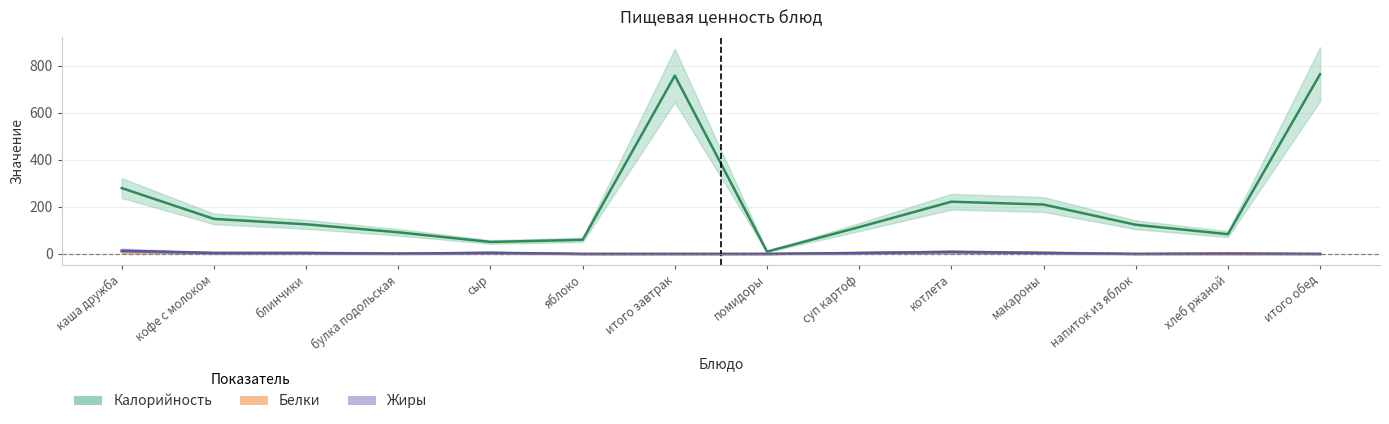

True or false: Калорийность and Жиры cross at least once.

False